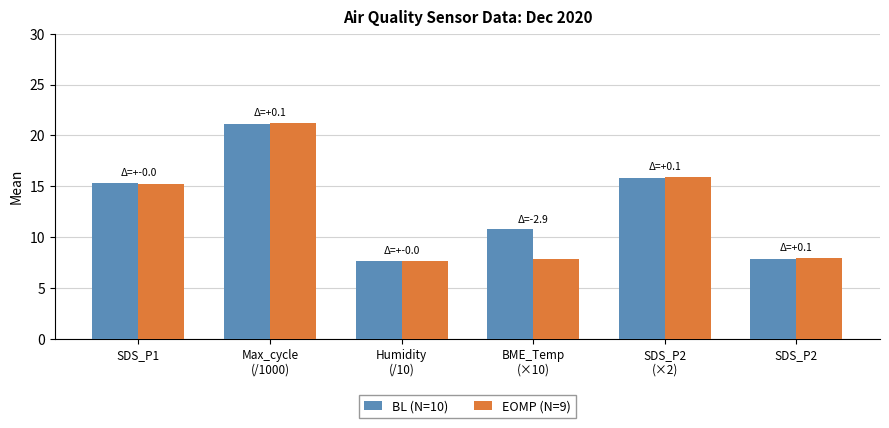

What is the label of the 1st bar from the left?

SDS_P1